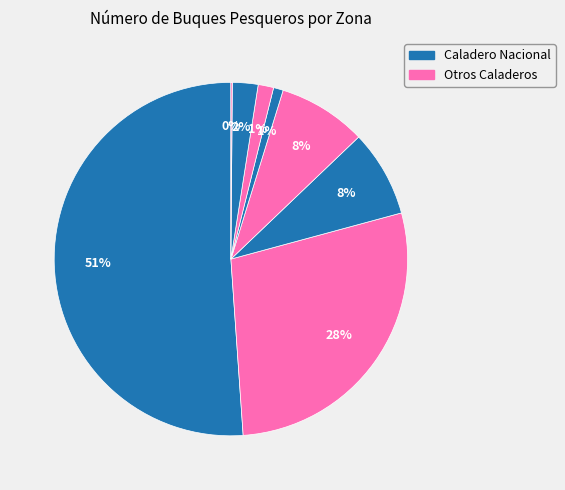

To the nearest percent, what is the difference between the largest and smallest slice percentages?

51%